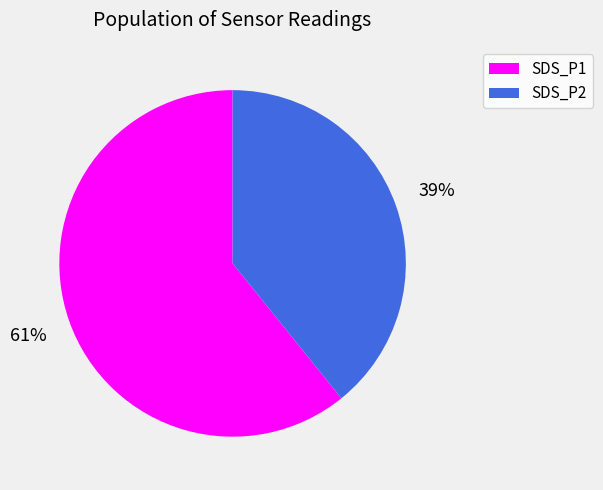

To the nearest percent, what is the average slice percentage?

50%